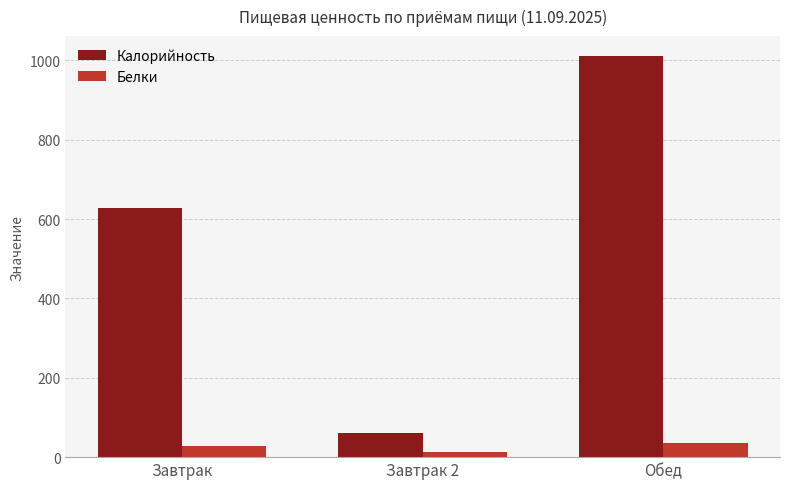

The value of Калорийность at Обед is 386.2. True or false?

False